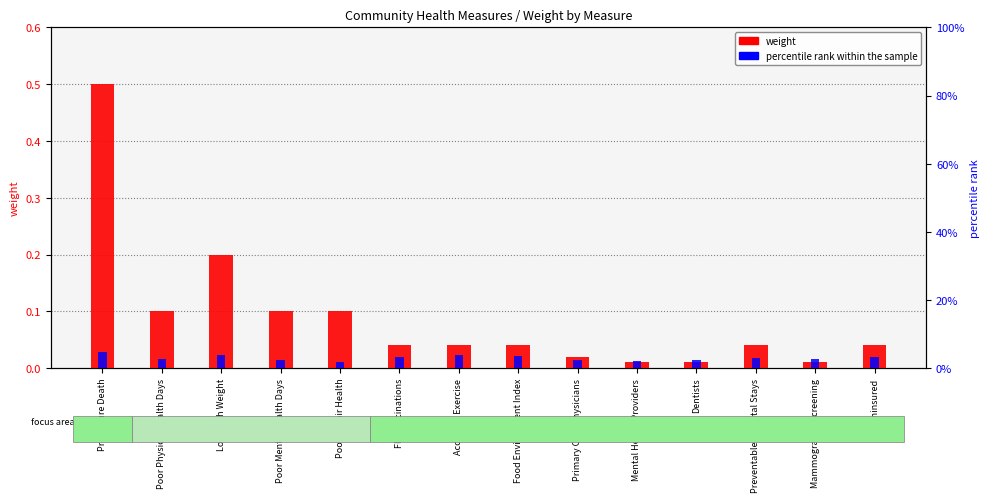

Rank the categories by percentile rank within the sample value from lowest to highest.

Poor or Fair Health, Mental Health Providers, Poor Mental Health Days, Dentists, Primary Care Physicians, Poor Physical Health Days, Mammography Screening, Preventable Hospital Stays, Flu Vaccinations, Uninsured, Food Environment Index, Low Birth Weight, Access to Exercise, Premature Death